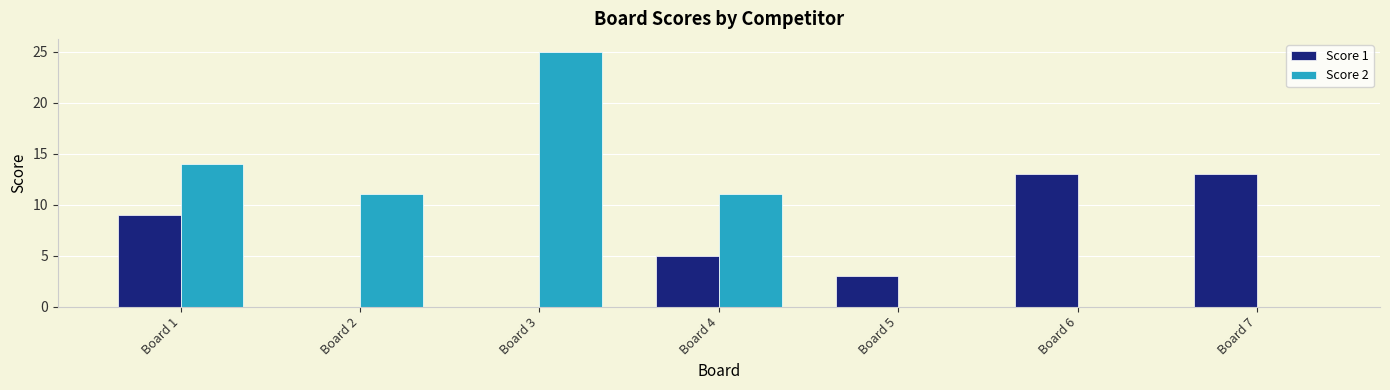

Count the number of data series in this chart.

2